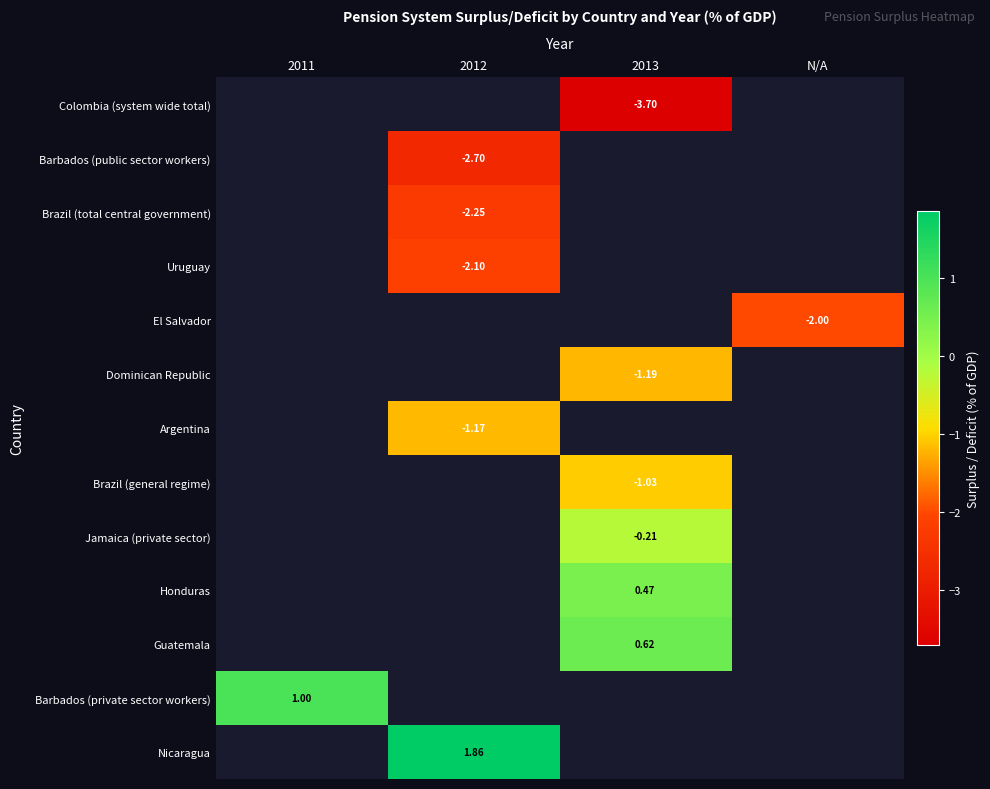

At which category does the chart reach its peak across all series?

2012